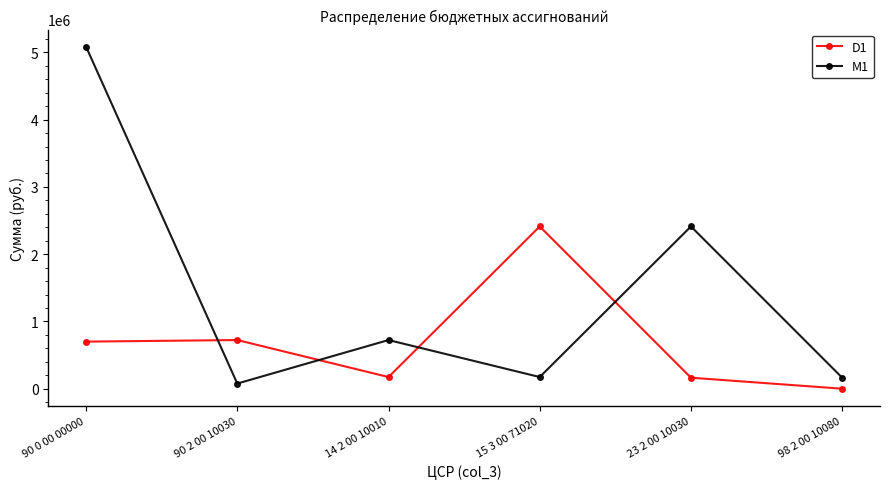

Rank the series at 14 2 00 10010 from highest to lowest value.

M1, D1